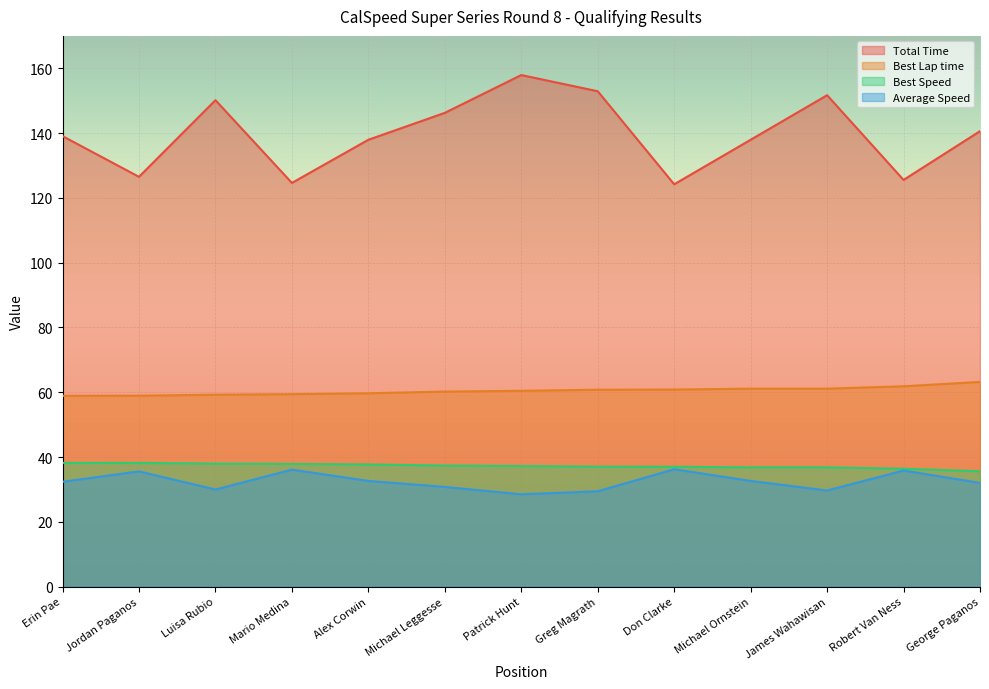

What is the sum of the Total Time values at Alex Corwin and George Paganos?

278.5